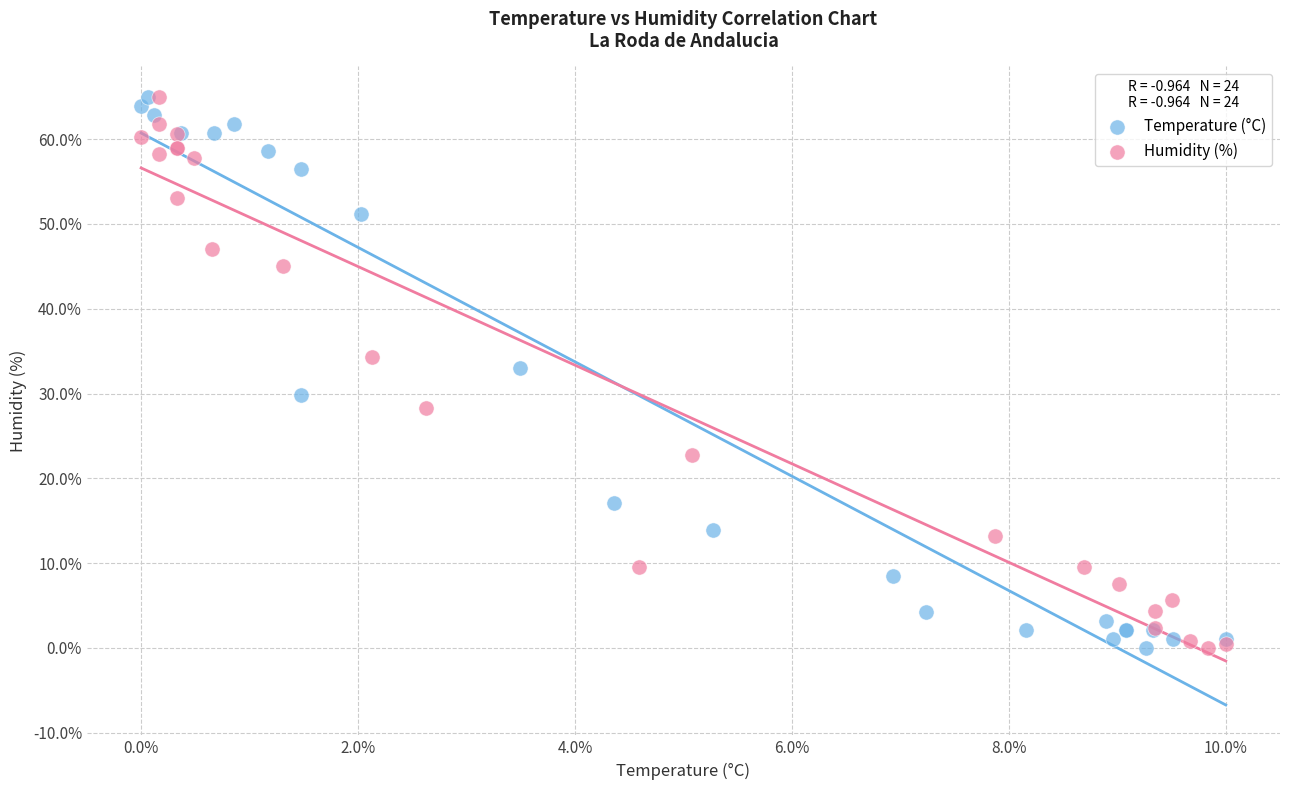

What are all the series names shown in the legend?

Temperature (°C), Humidity (%)